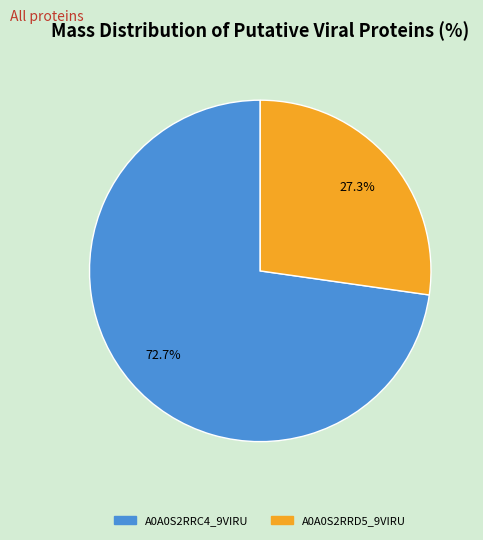

How many segments does this pie chart have?

2